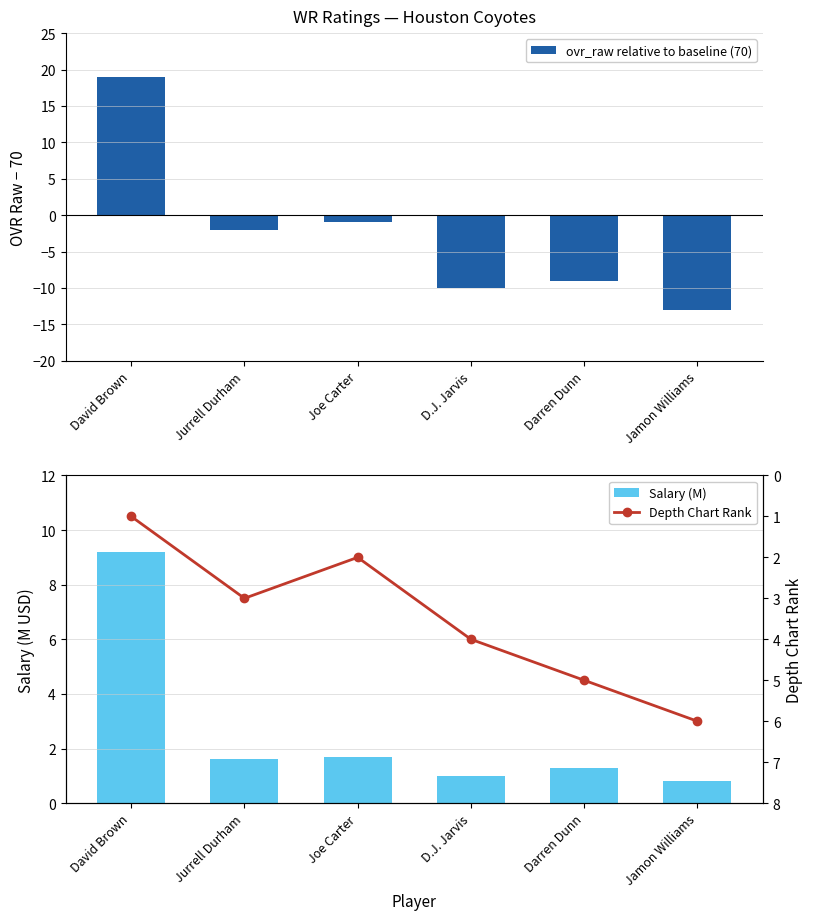

Where does the Salary (M) series first go above 1?

David Brown